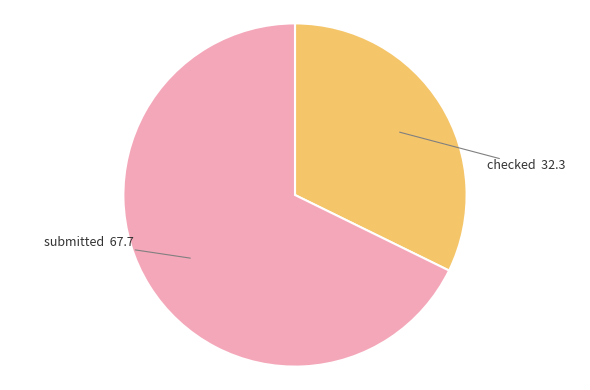

Approximately how many times larger is the value at submitted compared to checked?

2.1